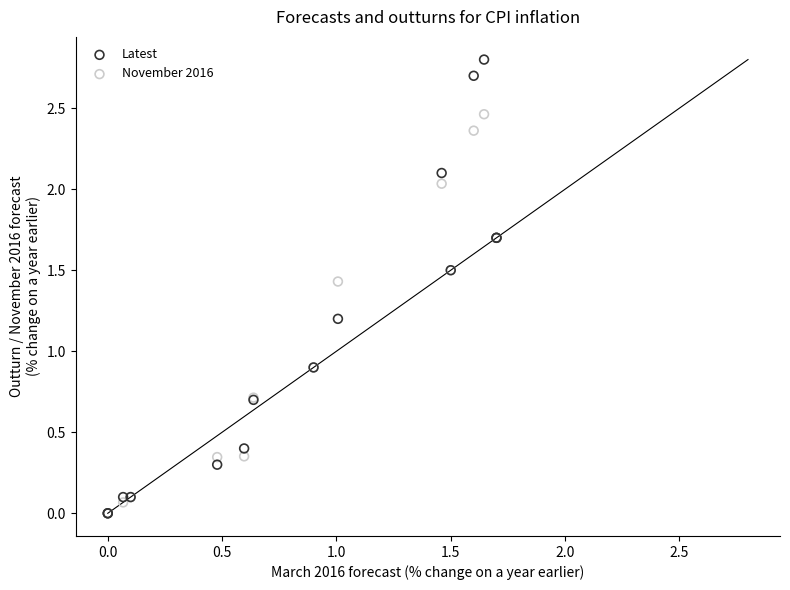

Which series contains the highest Y value?

Latest